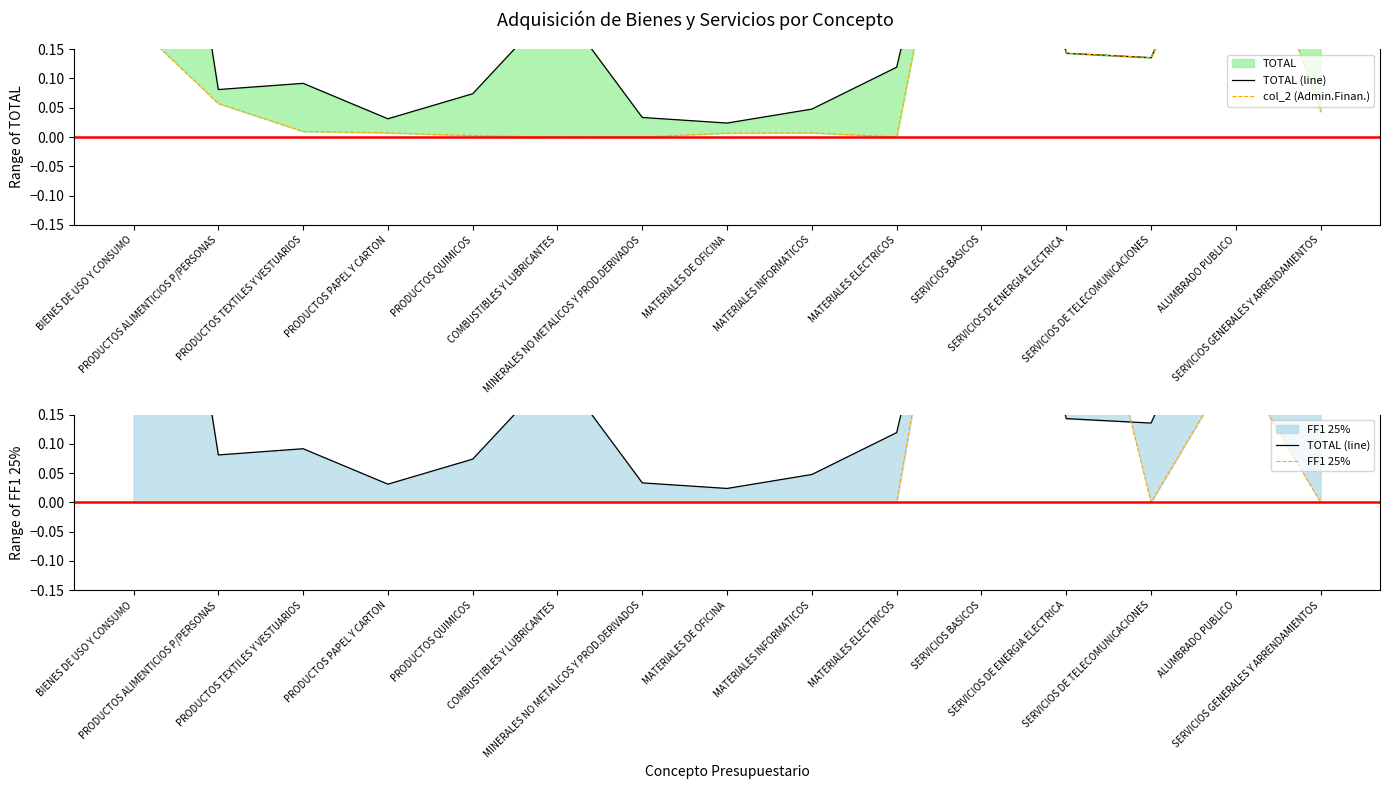

What is the maximum value shown in the chart?

1.0